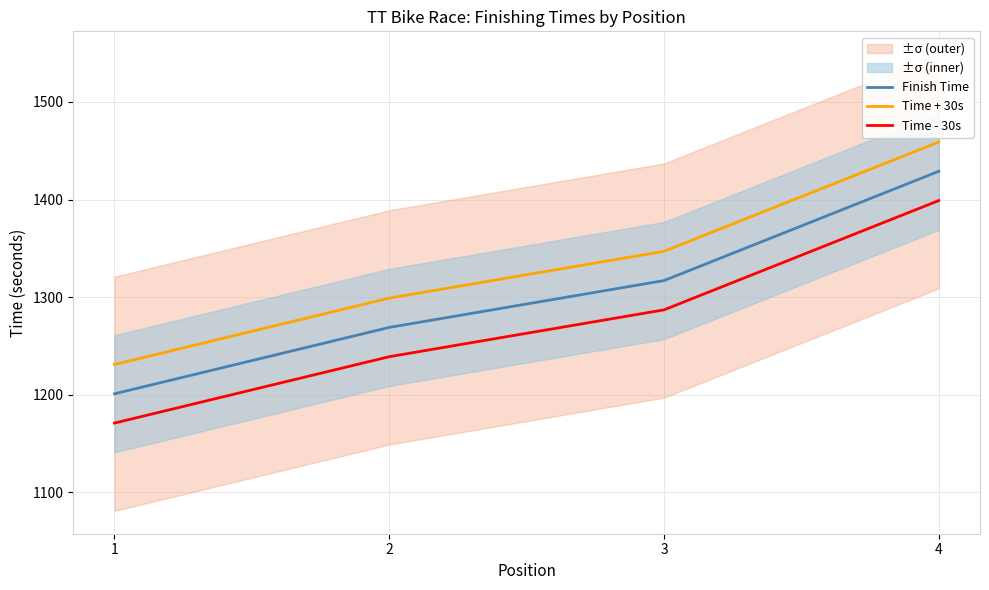

List the series in order of their peak value, lowest first.

Time - 30s, Finish Time, Time + 30s